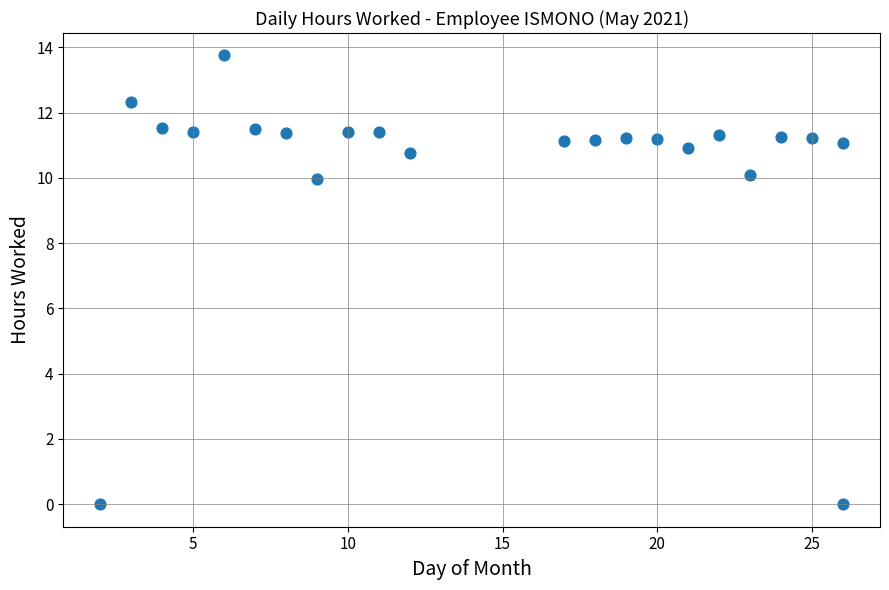

What is the range of Y values (max minus min)?

13.8